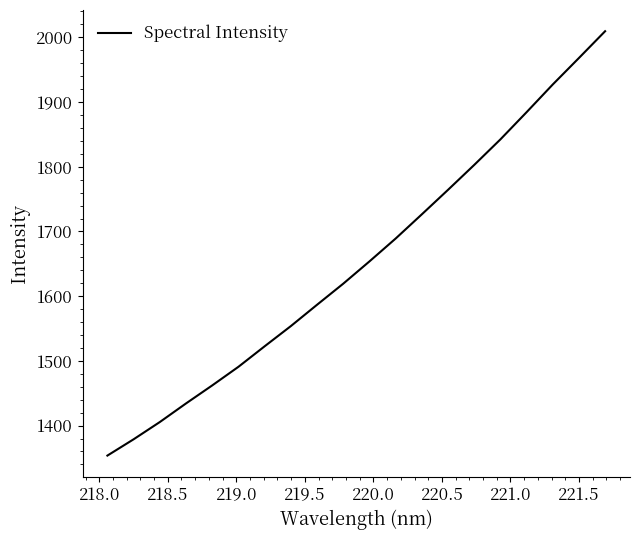

What is the smallest value displayed?

1353.6